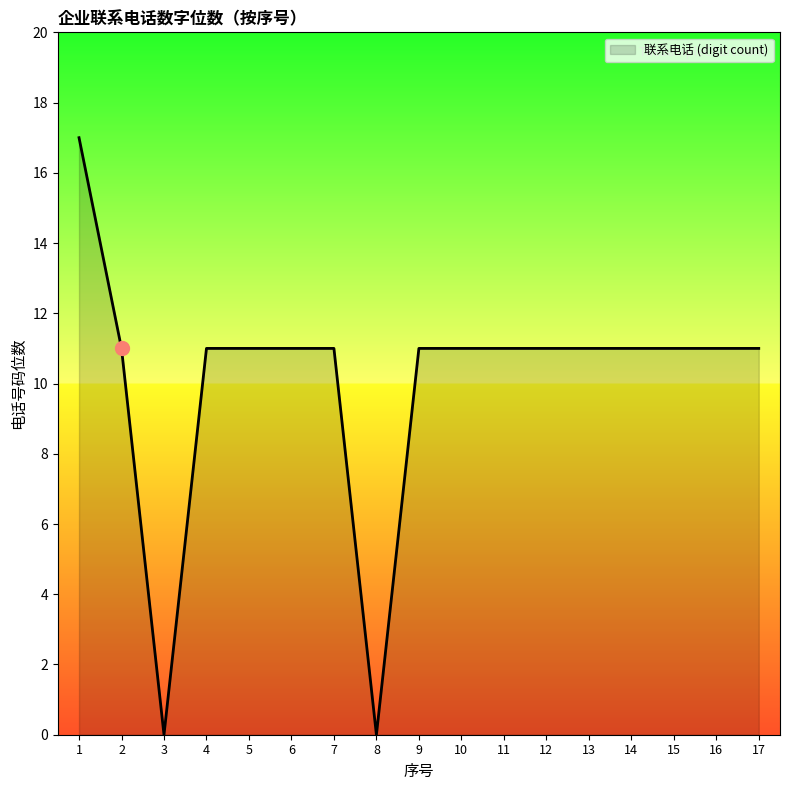

How many lines are shown in the chart?

1